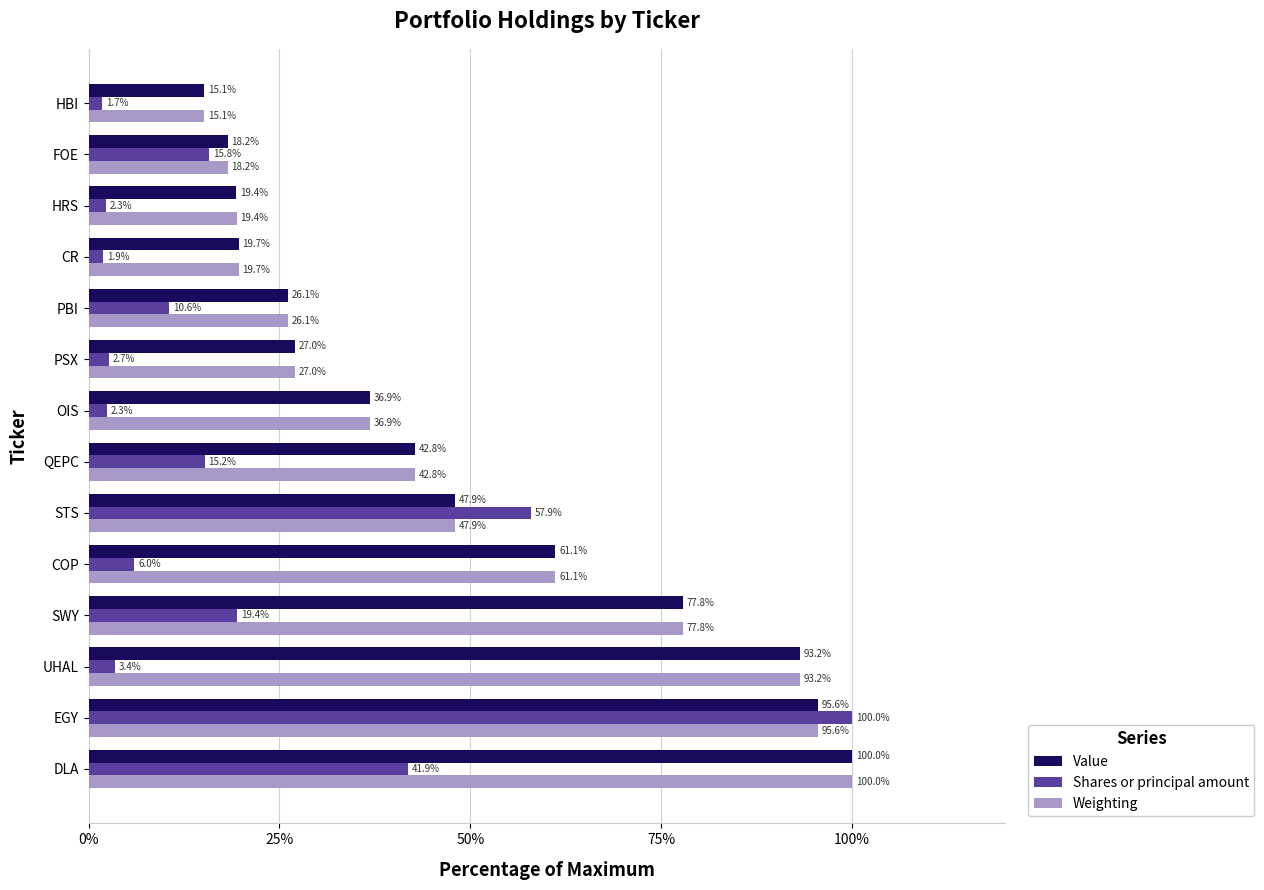

List the labels in order of Weighting value, smallest first.

HBI, FOE, HRS, CR, PBI, PSX, OIS, QEPC, STS, COP, SWY, UHAL, EGY, DLA